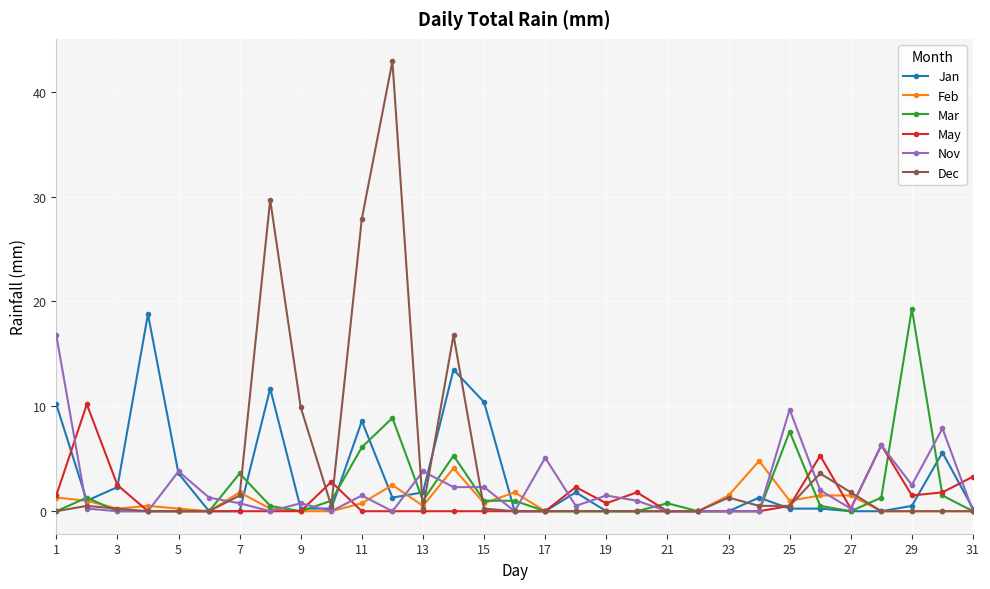

Which series has the largest range (max minus min)?

Dec